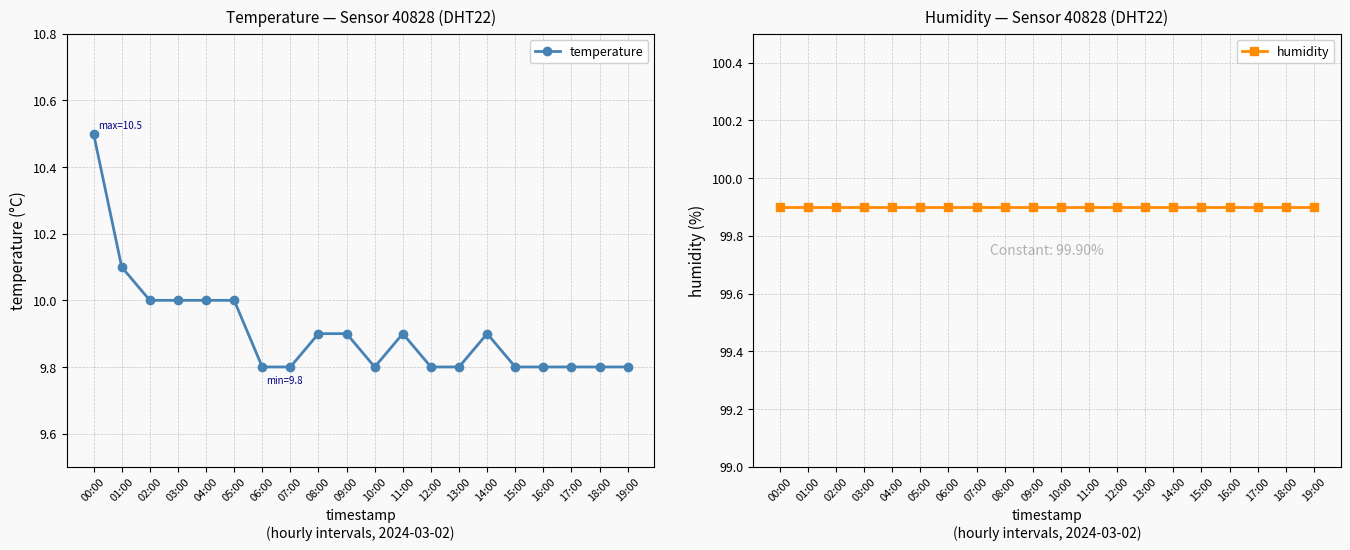

What are all the series names shown in the legend?

temperature, humidity